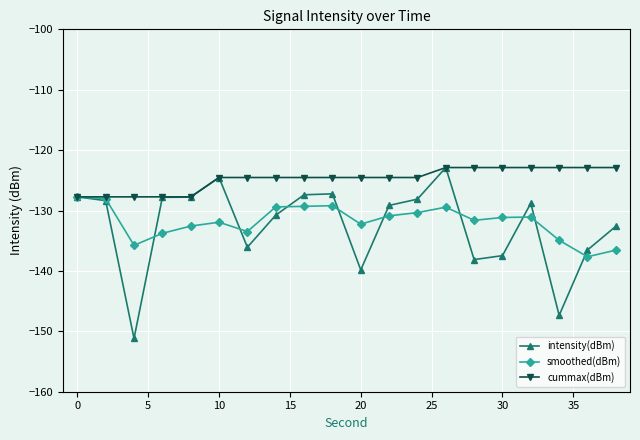

What is the minimum value shown in the chart?

-151.2